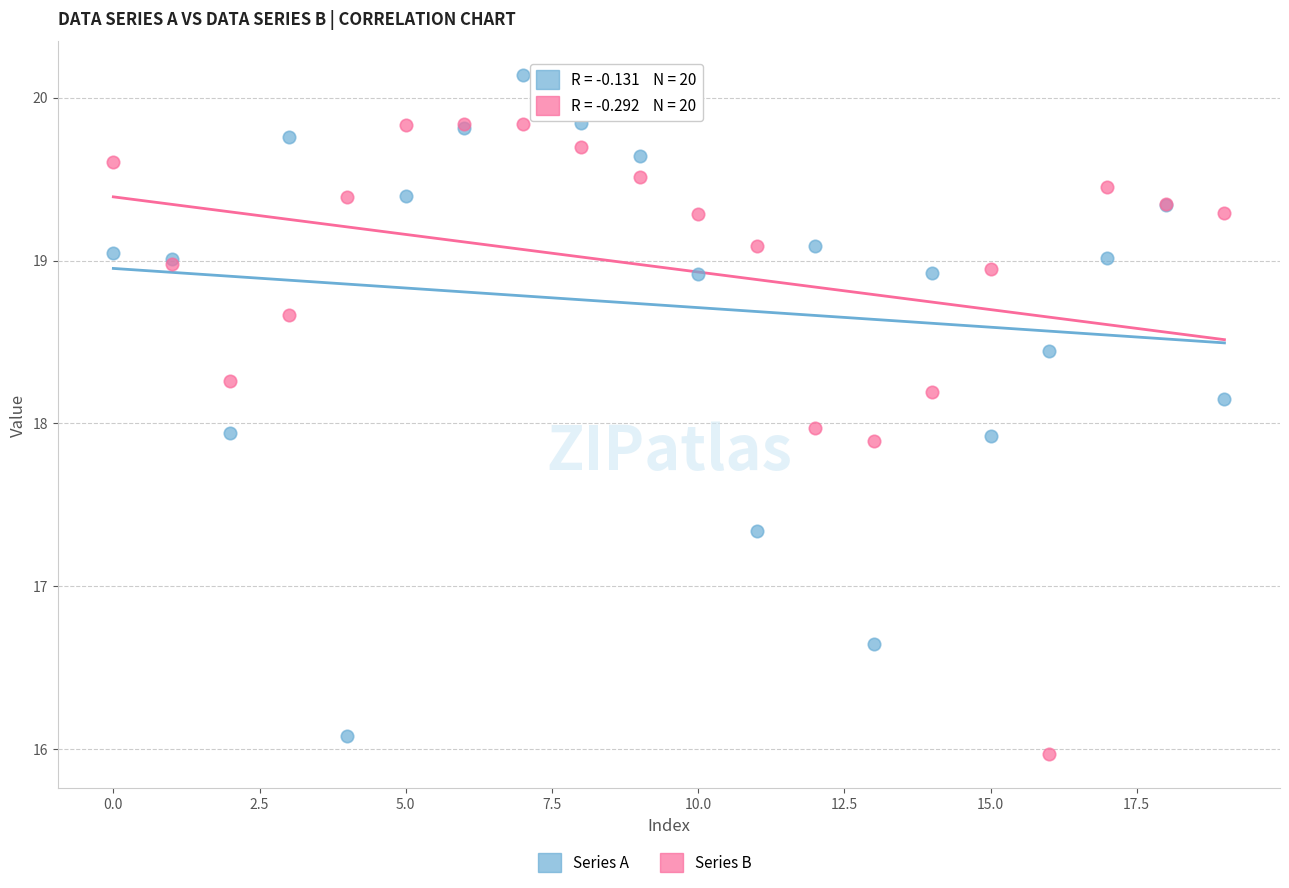

Which series reaches the maximum Y coordinate?

Series A